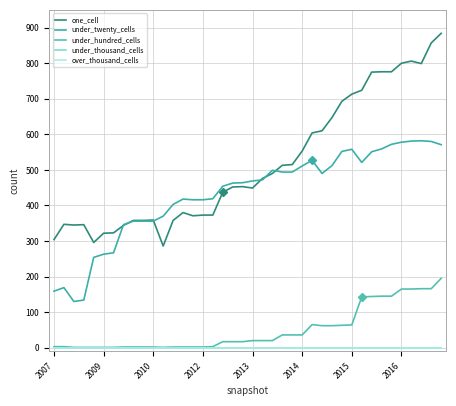

What are all the series names shown in the legend?

one_cell, under_twenty_cells, under_hundred_cells, under_thousand_cells, over_thousand_cells